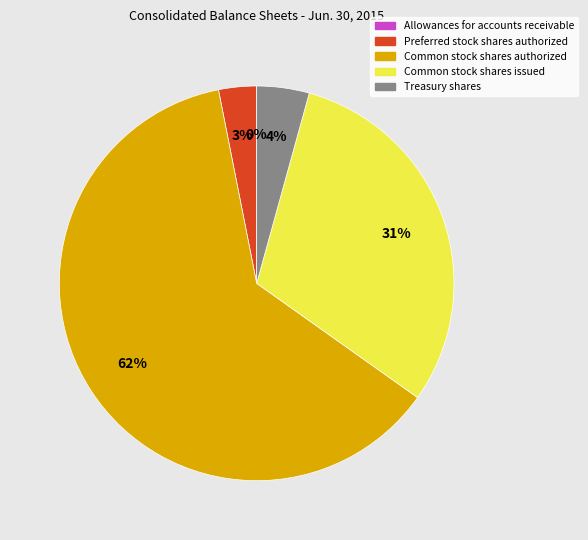

Do Preferred stock shares authorized and Common stock shares issued together represent more than half of the pie?

No